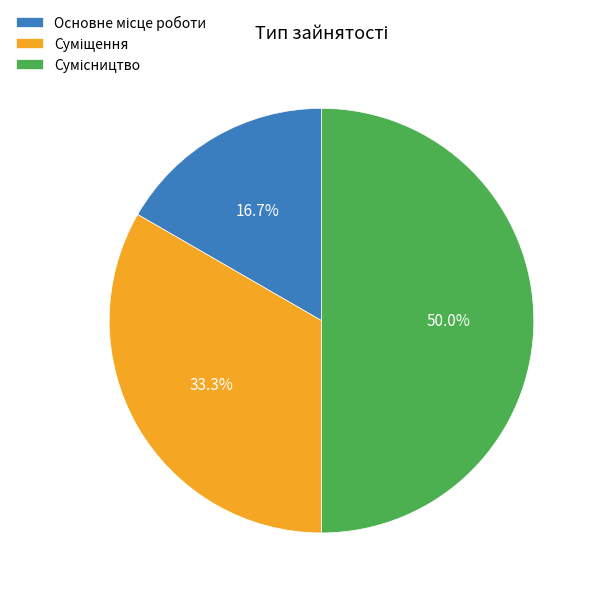

Do Основне місце роботи and Сумісництво together represent more than half of the pie?

Yes